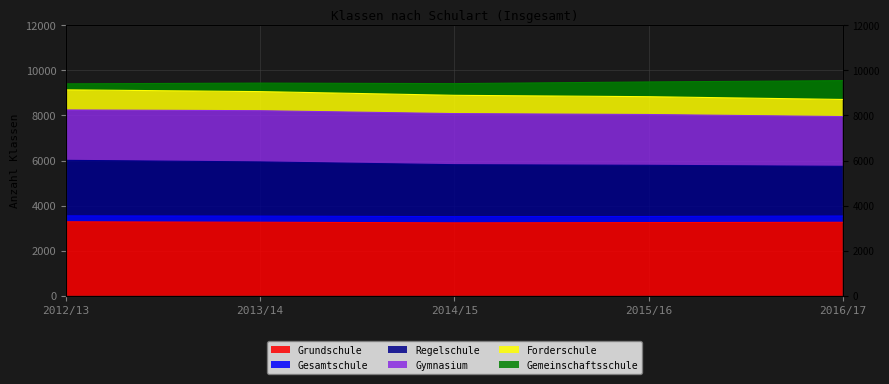

At which category is the sum across all series the highest?

2012/13